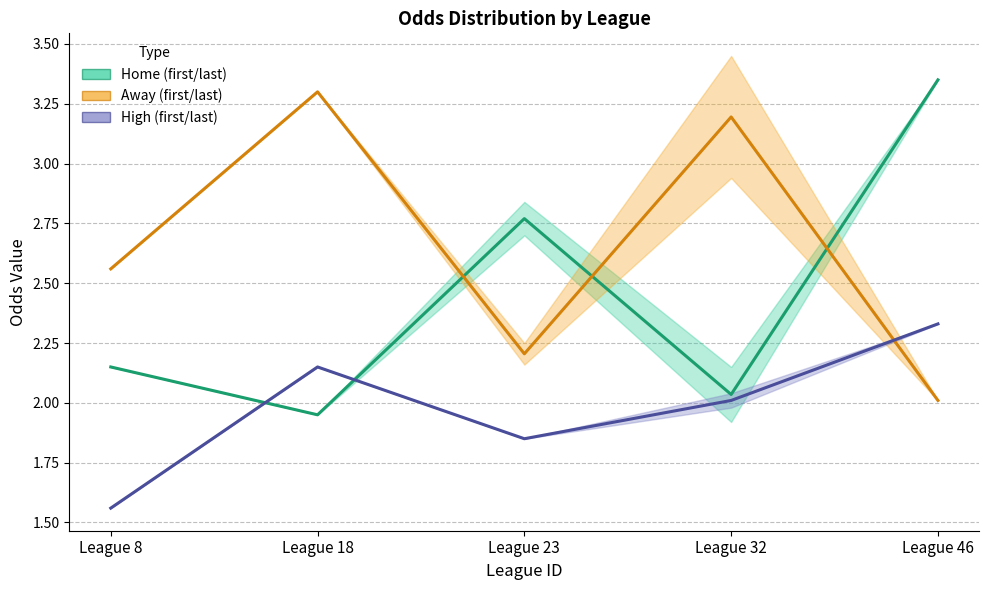

How many data points in high mid are above 2?

3